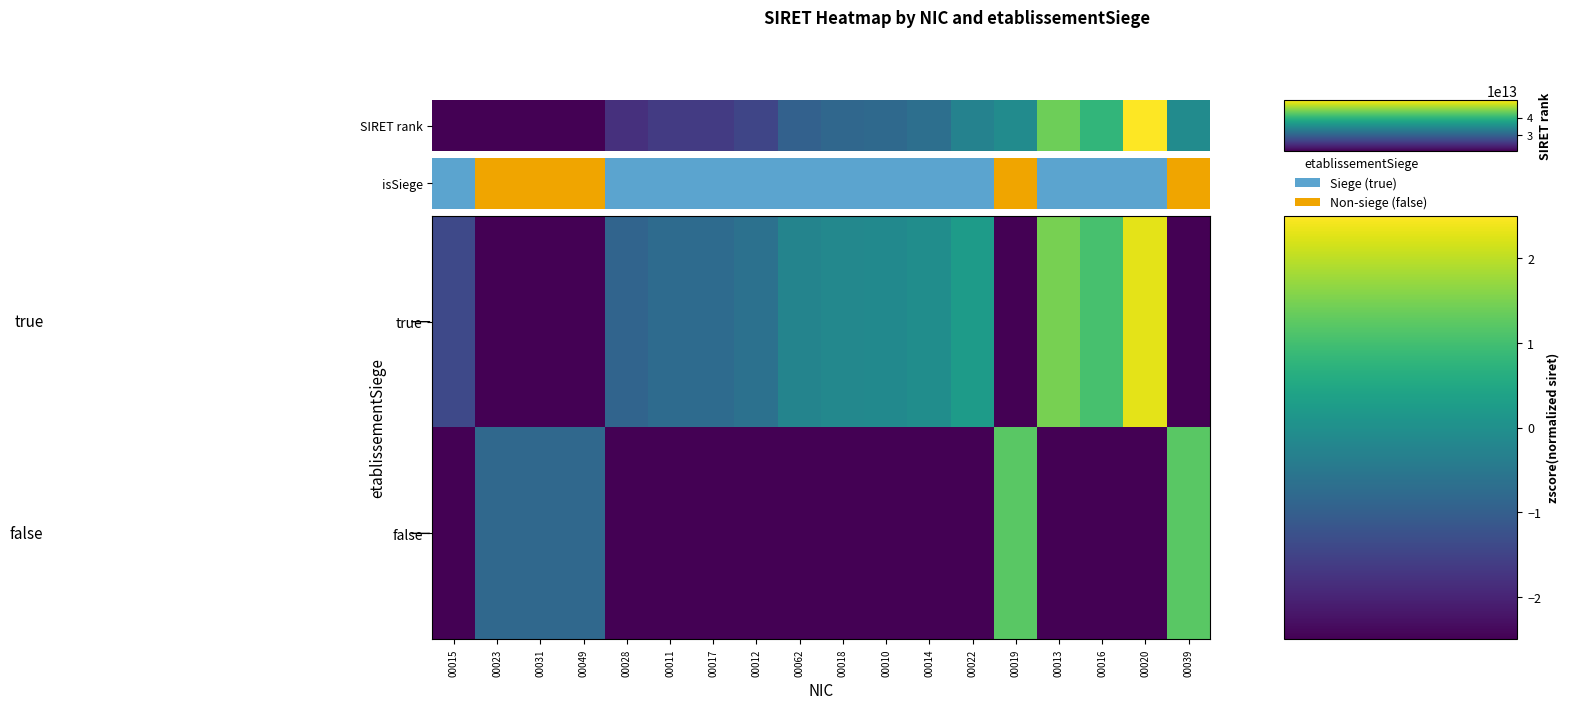

Between 00015 and 00016, which series saw the biggest shift?

true